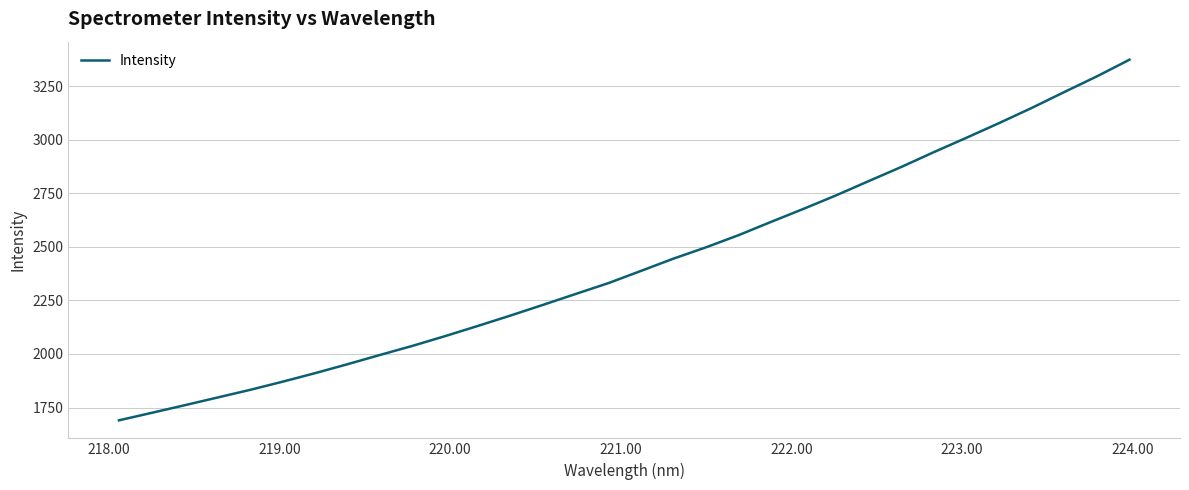

What is the difference between the maximum and minimum values?

1683.2